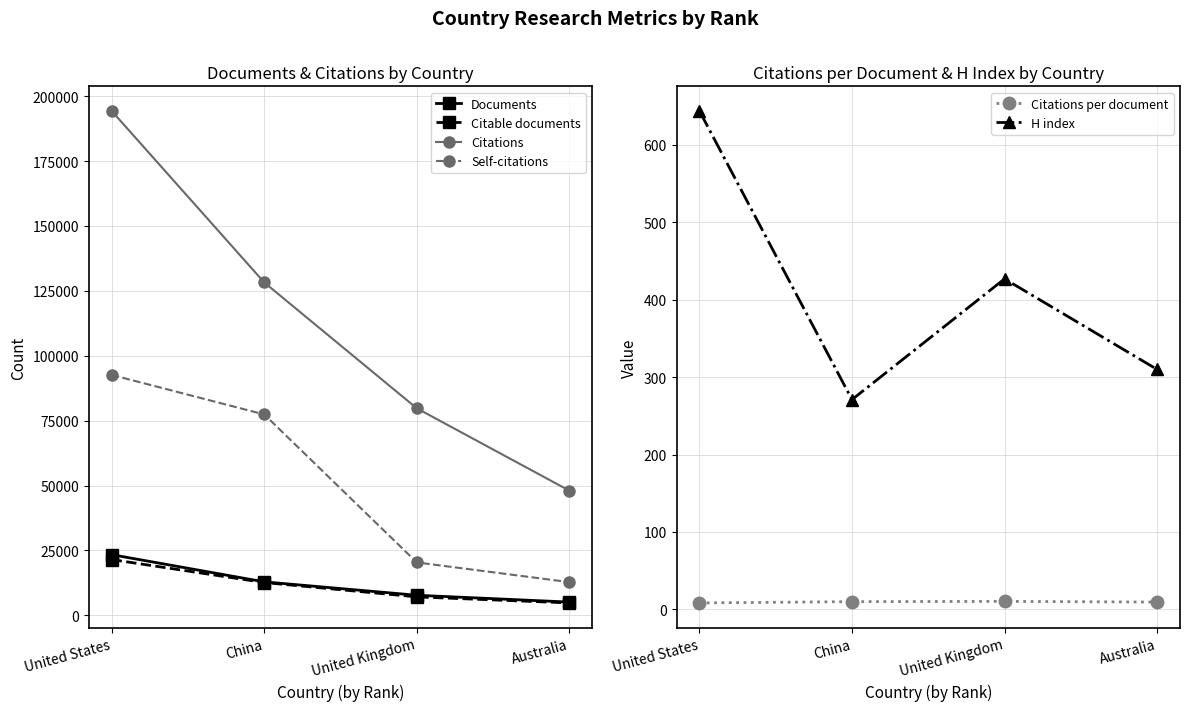

At which label is H index closest to 457?

United Kingdom